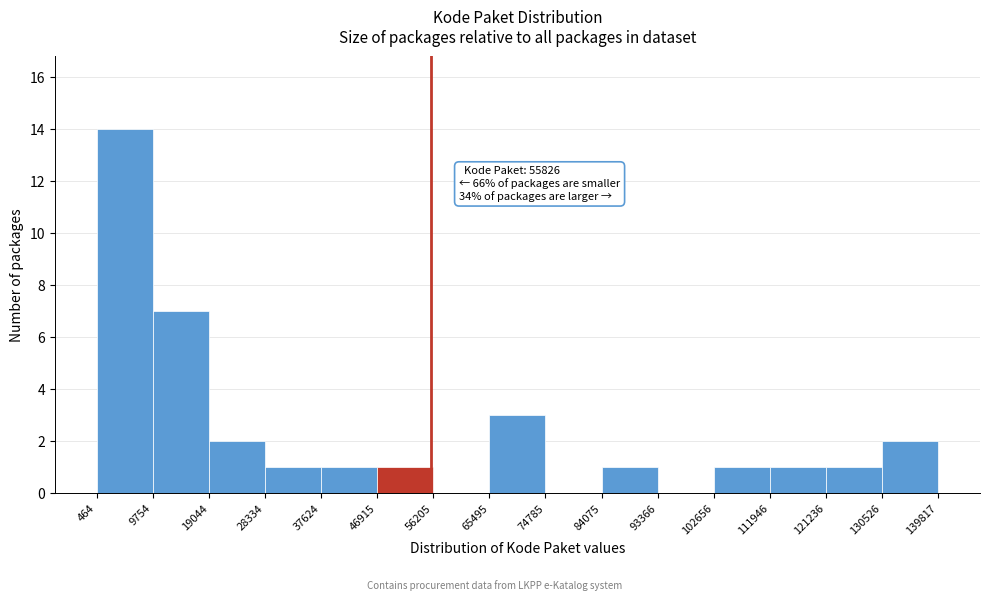

Which range on the x-axis has the tallest bar?

464 to 9754